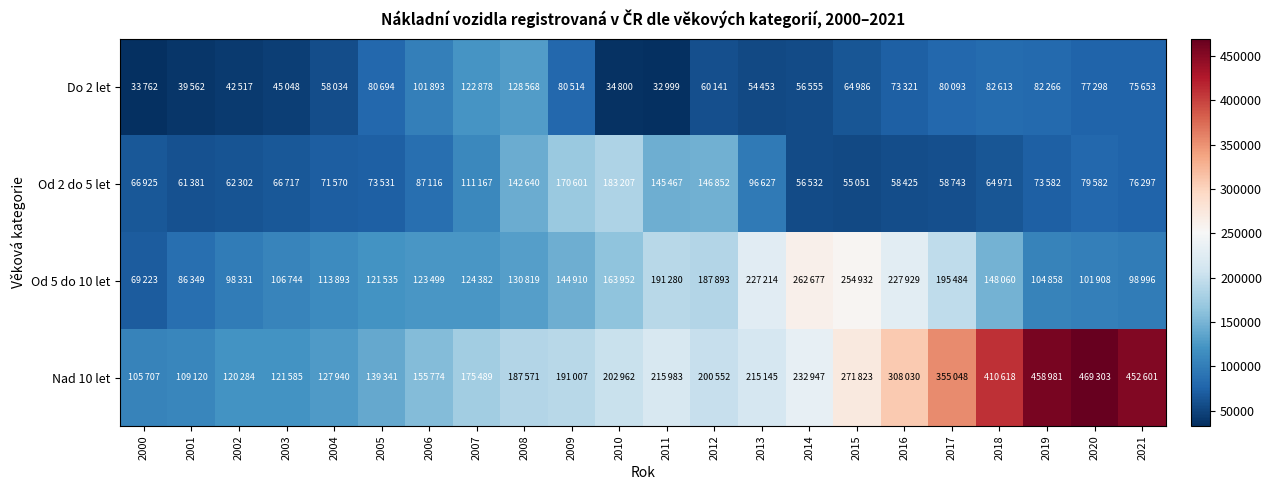

What is the maximum value shown in the chart?

469303